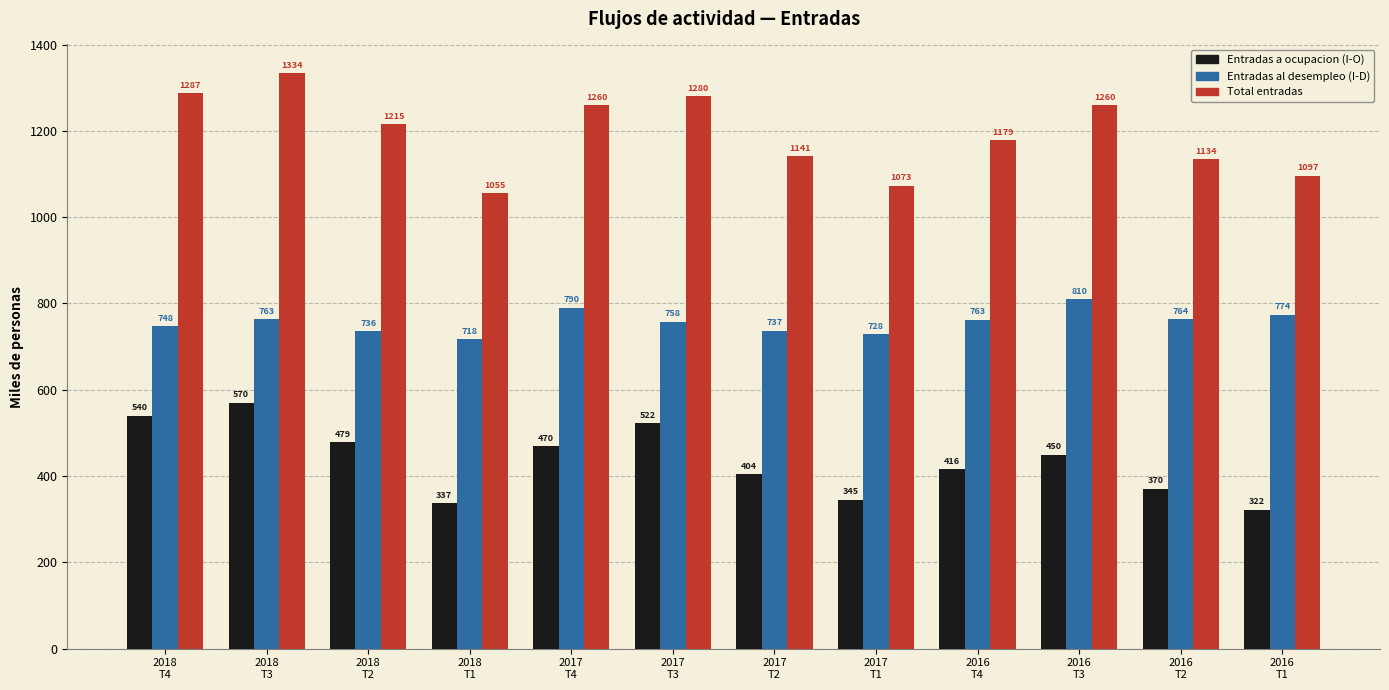

List the series in order of their overall mean, highest first.

Total entradas, Entradas al desempleo (I-D), Entradas a ocupacion (I-O)